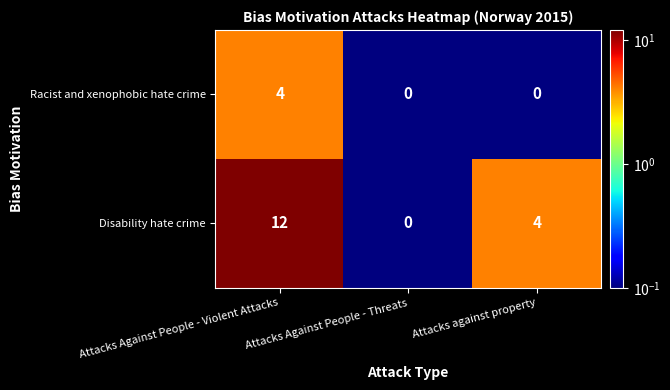

At Attacks Against People - Violent Attacks, list the series in order from smallest to largest.

Racist and xenophobic hate crime, Disability hate crime